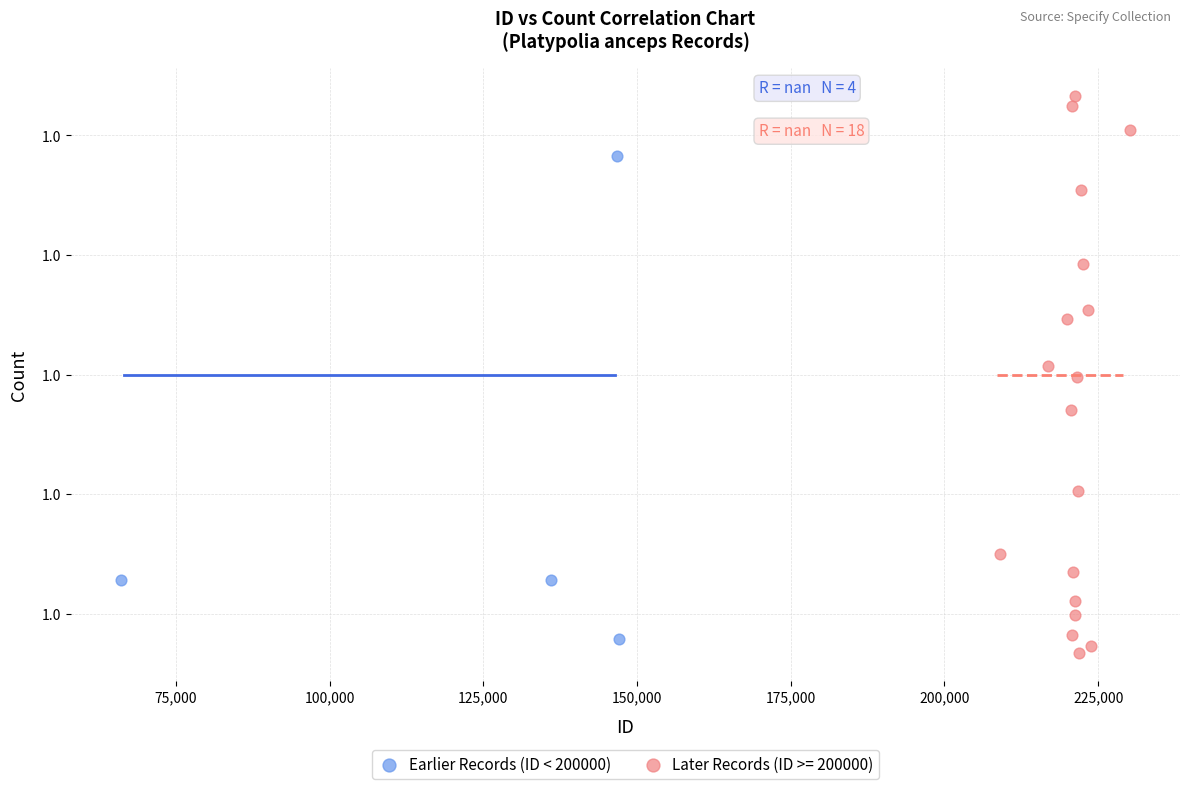

What are all the series names shown in the legend?

Earlier Records (ID < 200000), Later Records (ID >= 200000)